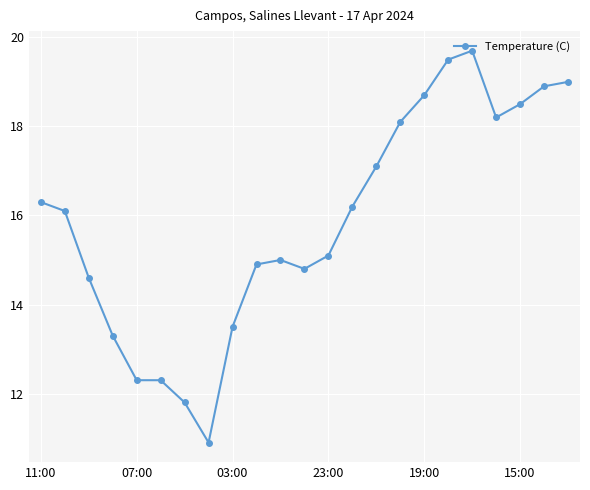

True or false: the data has more than 1 interior local peaks.

True